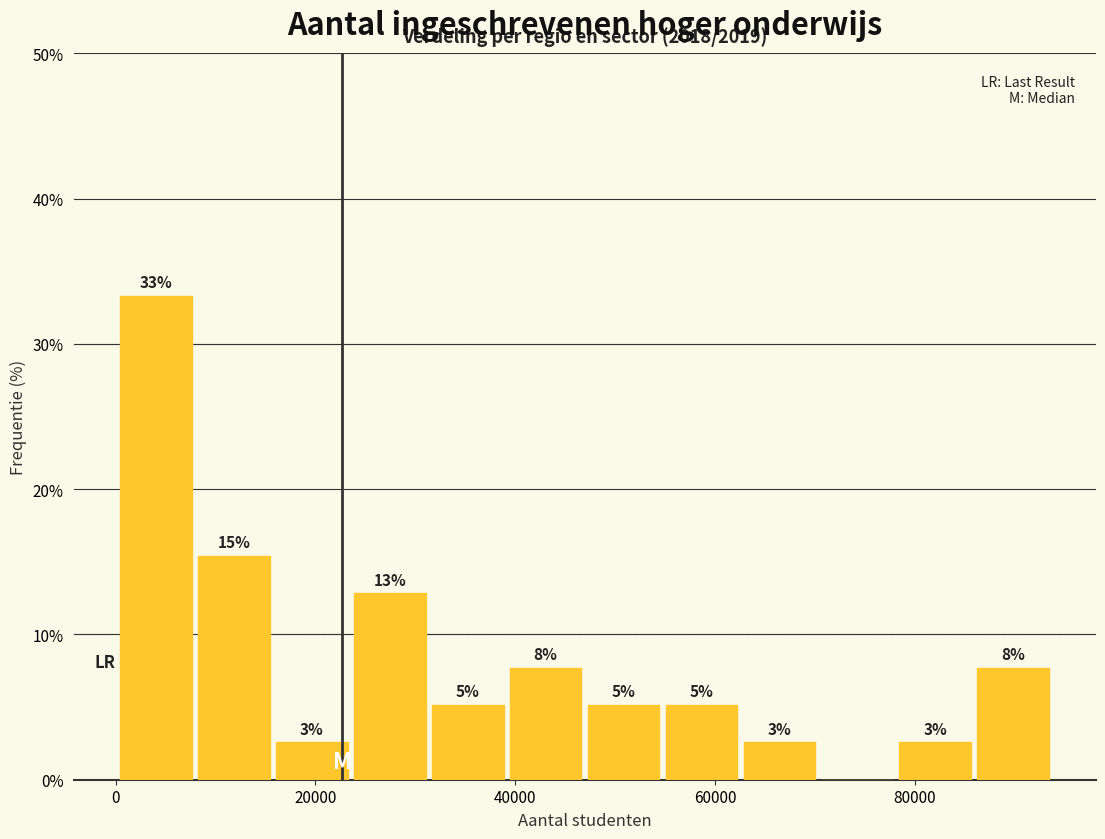

Around what value on the x-axis is the tallest bar? Give the approximate position of its centre, as read against the axis.

4000